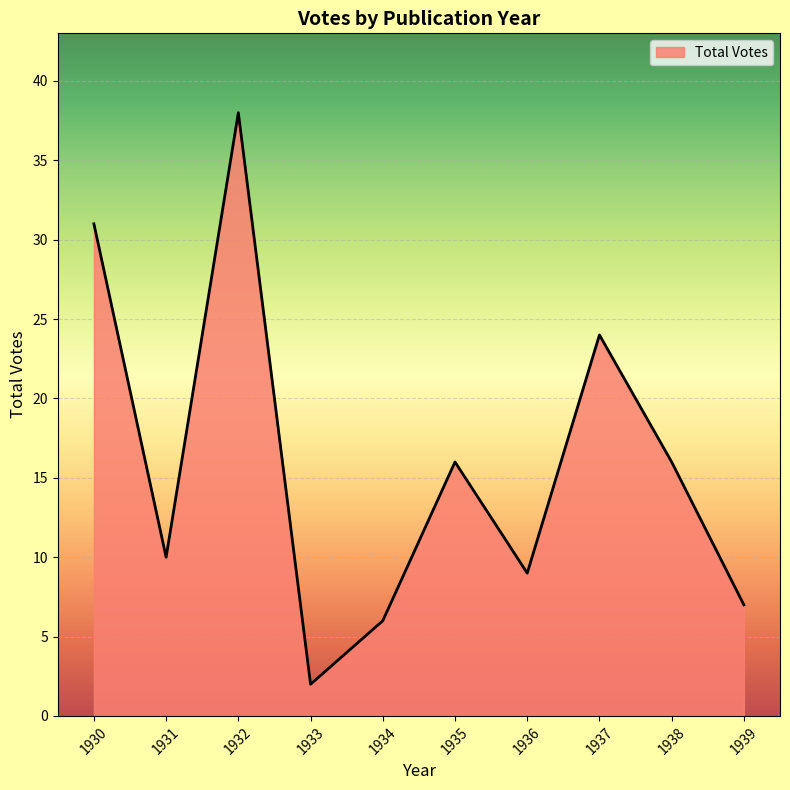

At which category does the chart reach its minimum across all series?

1933